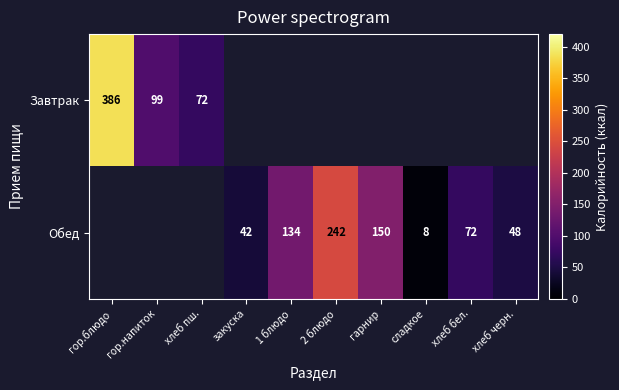

Is it true that Завтрак equals 25 at хлеб пш.?

False